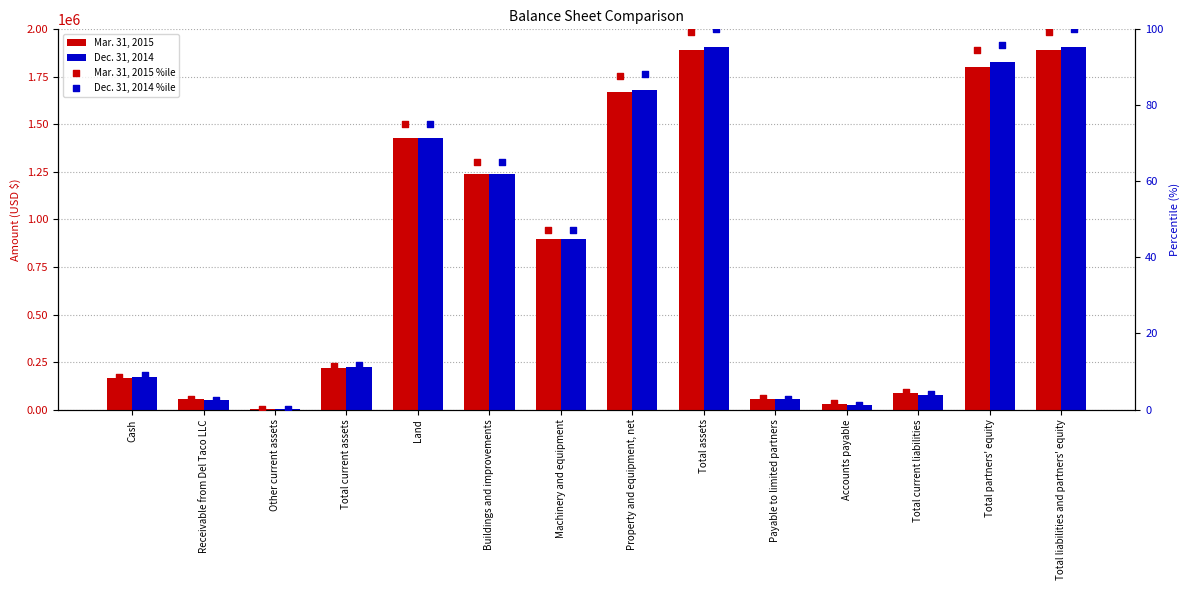

Which series has the widest spread of Y values?

Dec. 31, 2014